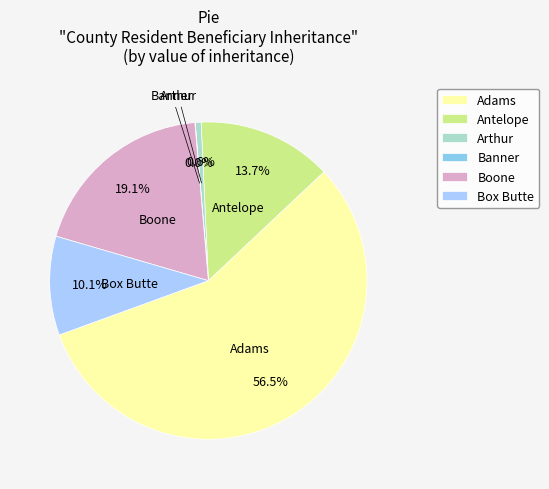

What portion of the pie excludes Antelope?

86.3%